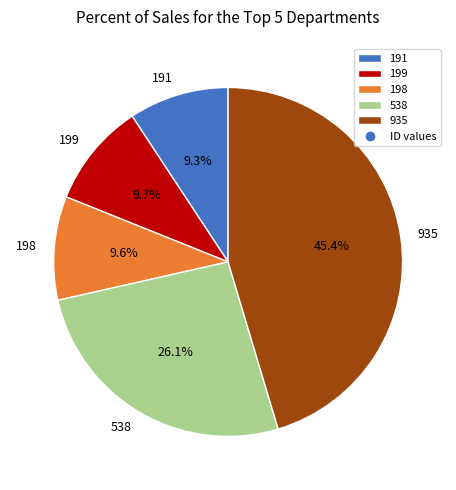

Which slice is the largest?

935